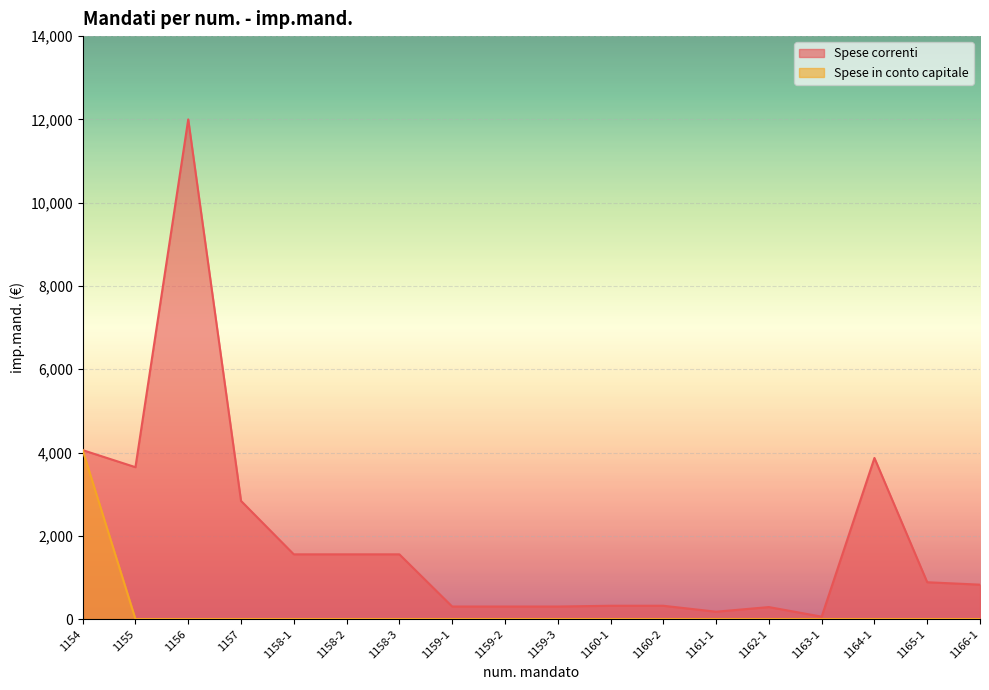

What is the total value across all series at 1163-1?

58.2